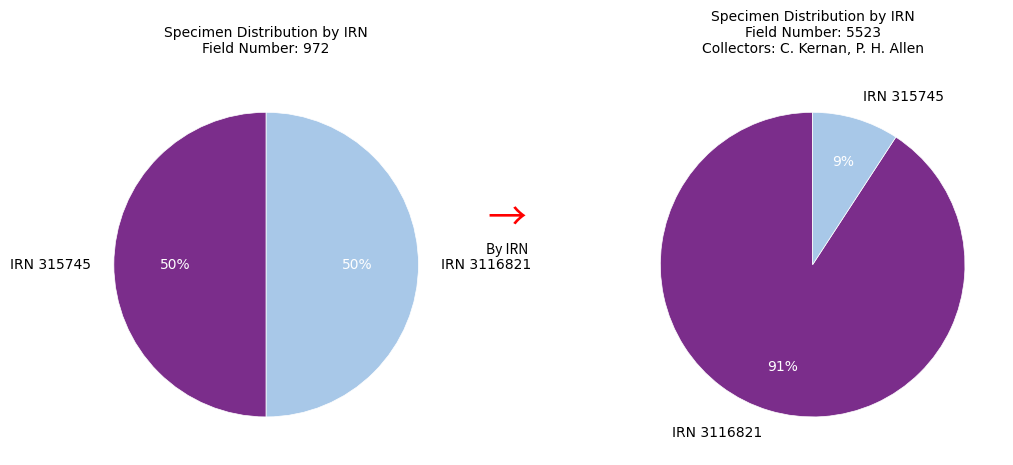

Which slice is the smallest?

Pouteria subrotata (IRN 315745)